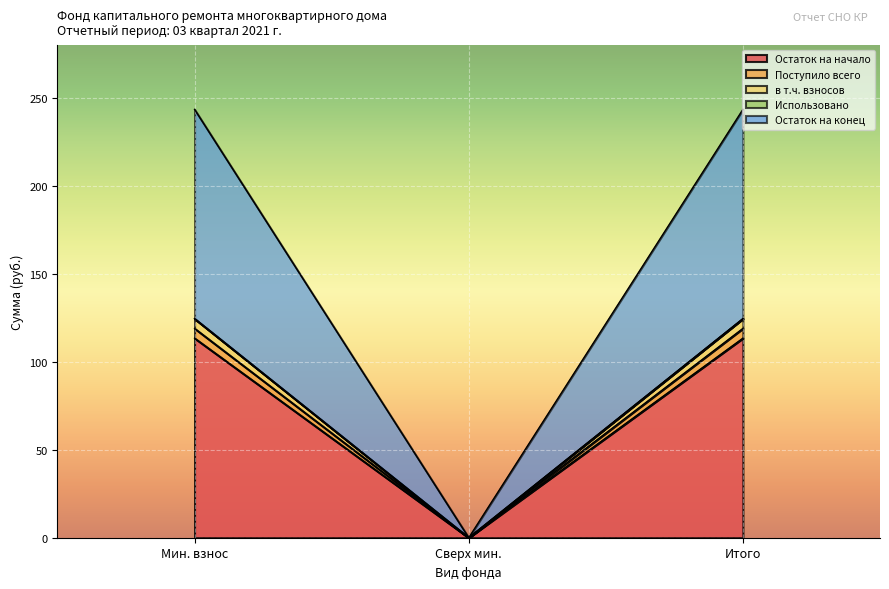

At which category does the chart reach its minimum across all series?

сверх минимального размера взноса